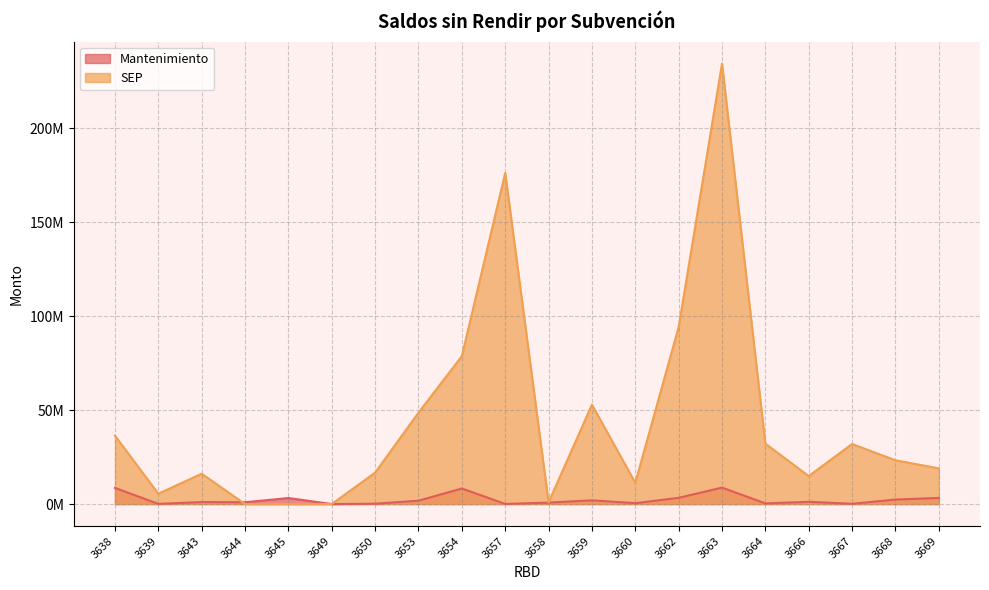

How many times do SEP and Mantenimiento cross each other?

1